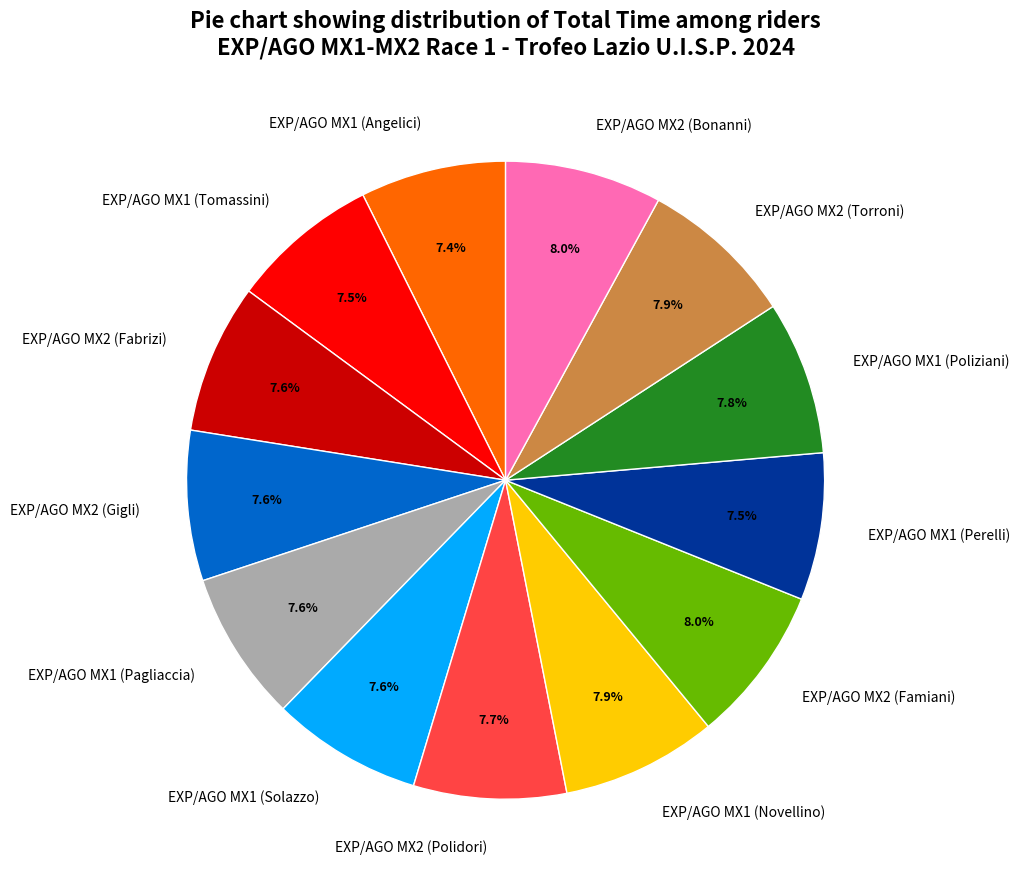

Count the number of slices in the pie.

13